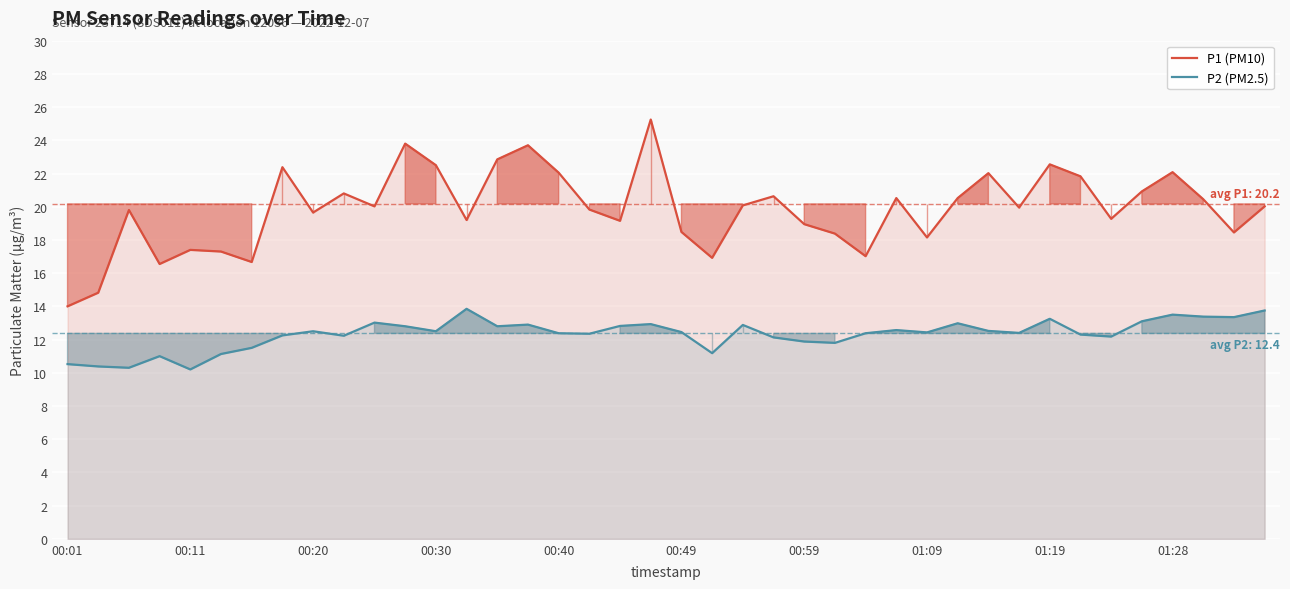

What is the value of the P2 (PM2.5) point at the 29th from the left?

12.4